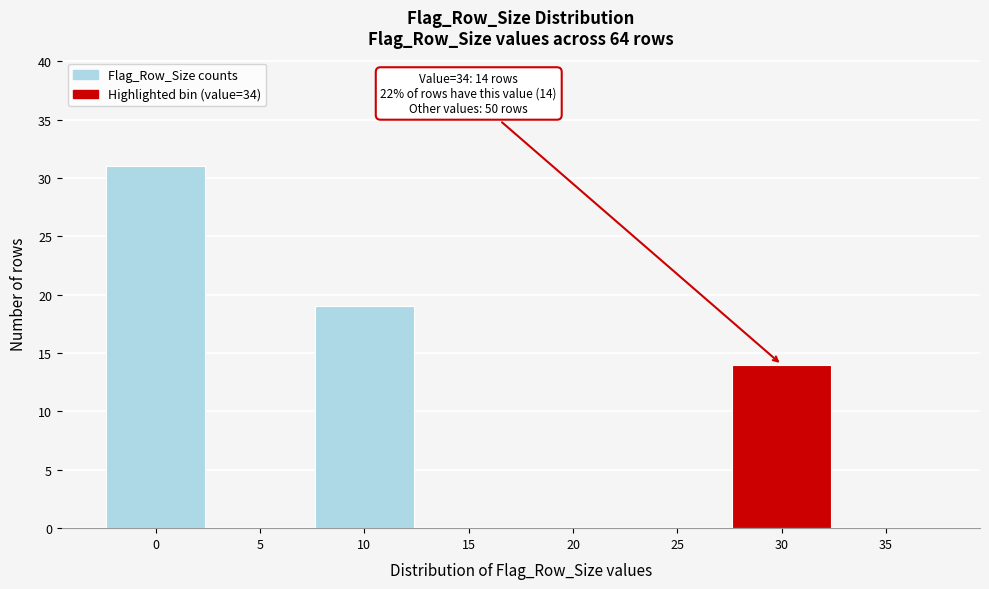

Reading left to right, list all the values displayed in this chart.

0=31	5=0	10=19	15=0	20=0	25=0	30=14	35=0